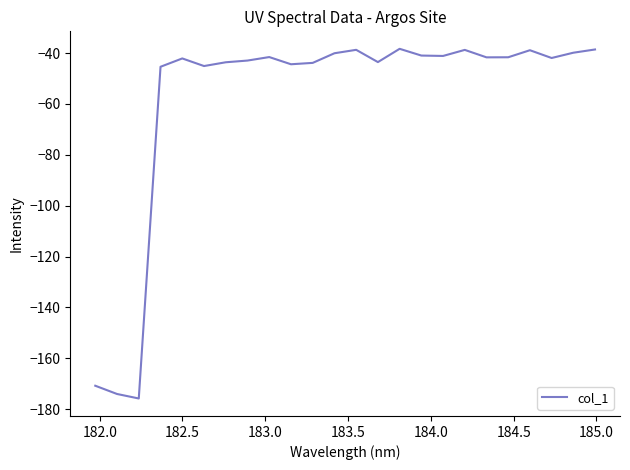

What is the difference between the maximum and minimum values?

137.5